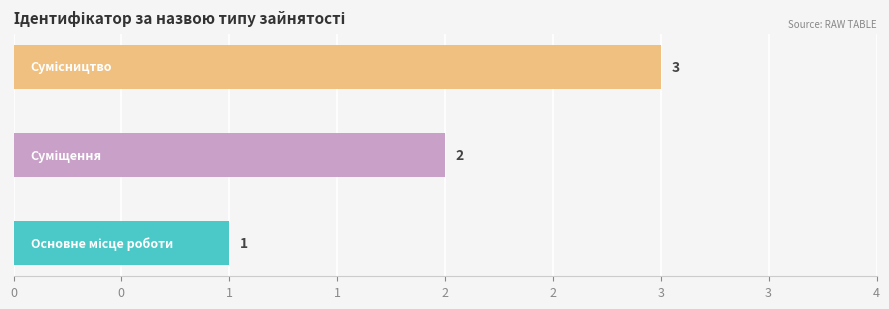

What is the average value?

2